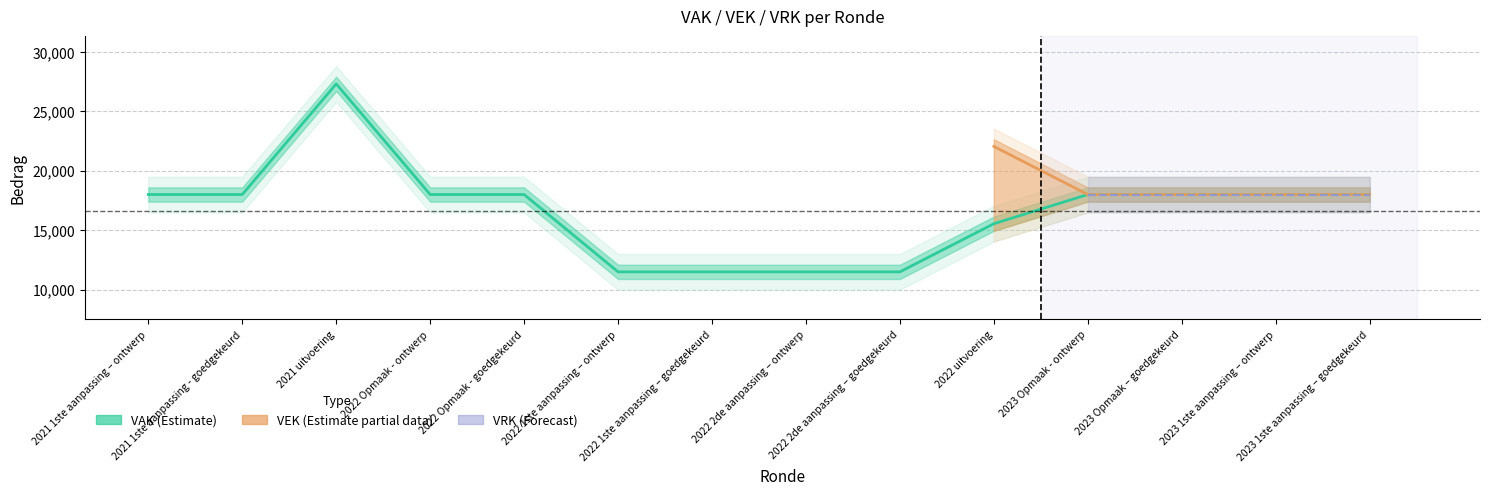

List the series in order of their peak value, highest first.

VAK, VEK, VRK